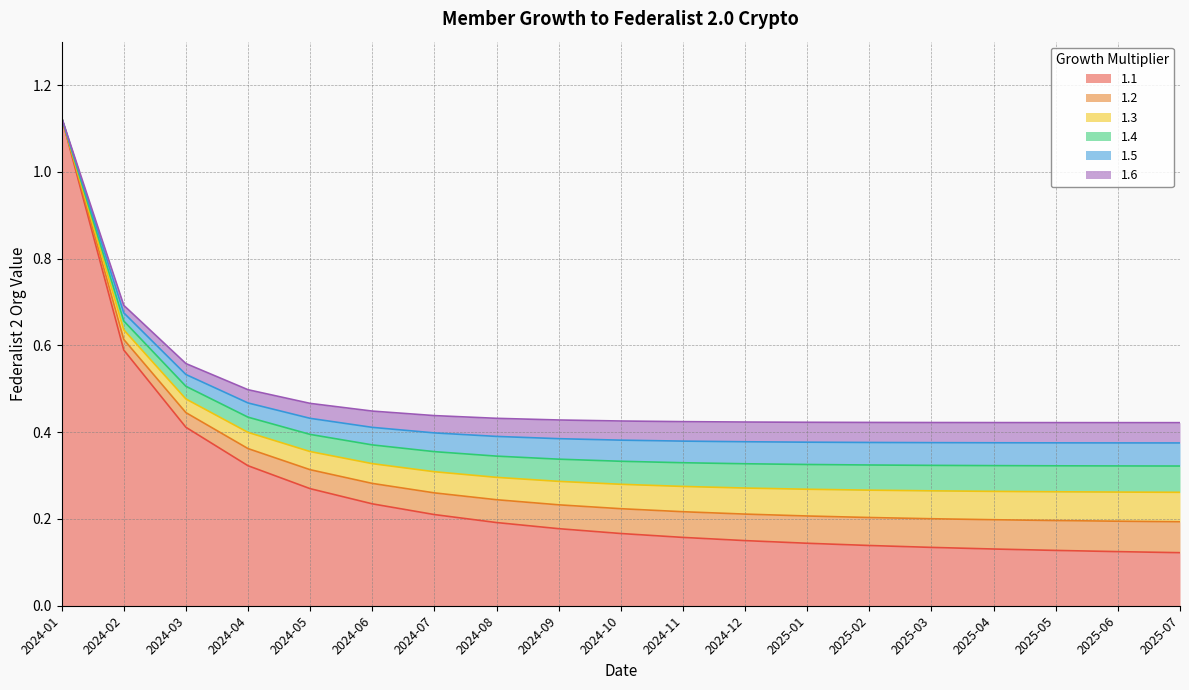

True or false: 1.1 and 1.6 intersect in this chart.

False